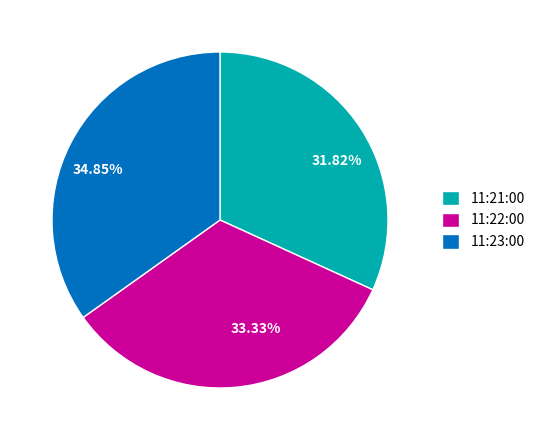

Is it true that 11:21:00 is 38% of the pie?

False